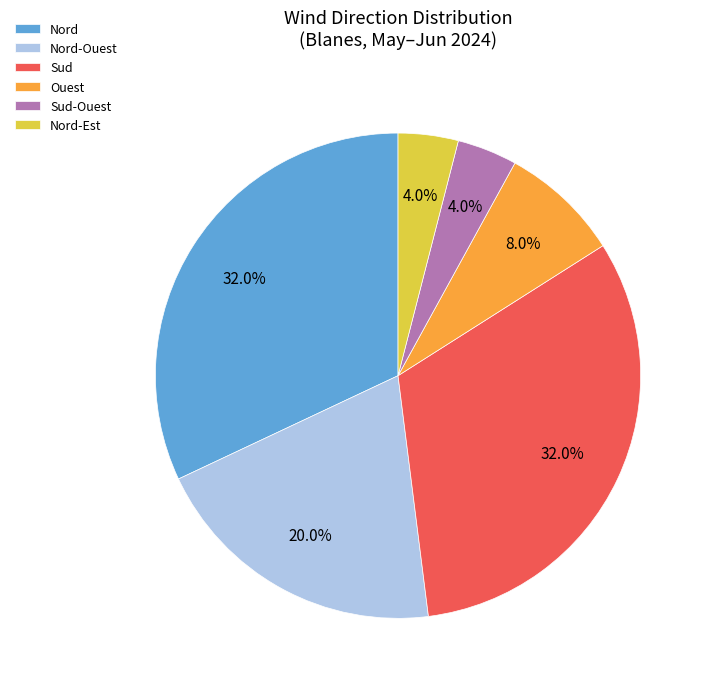

What is the ratio of the value at Sud to the value at Nord?

1.0